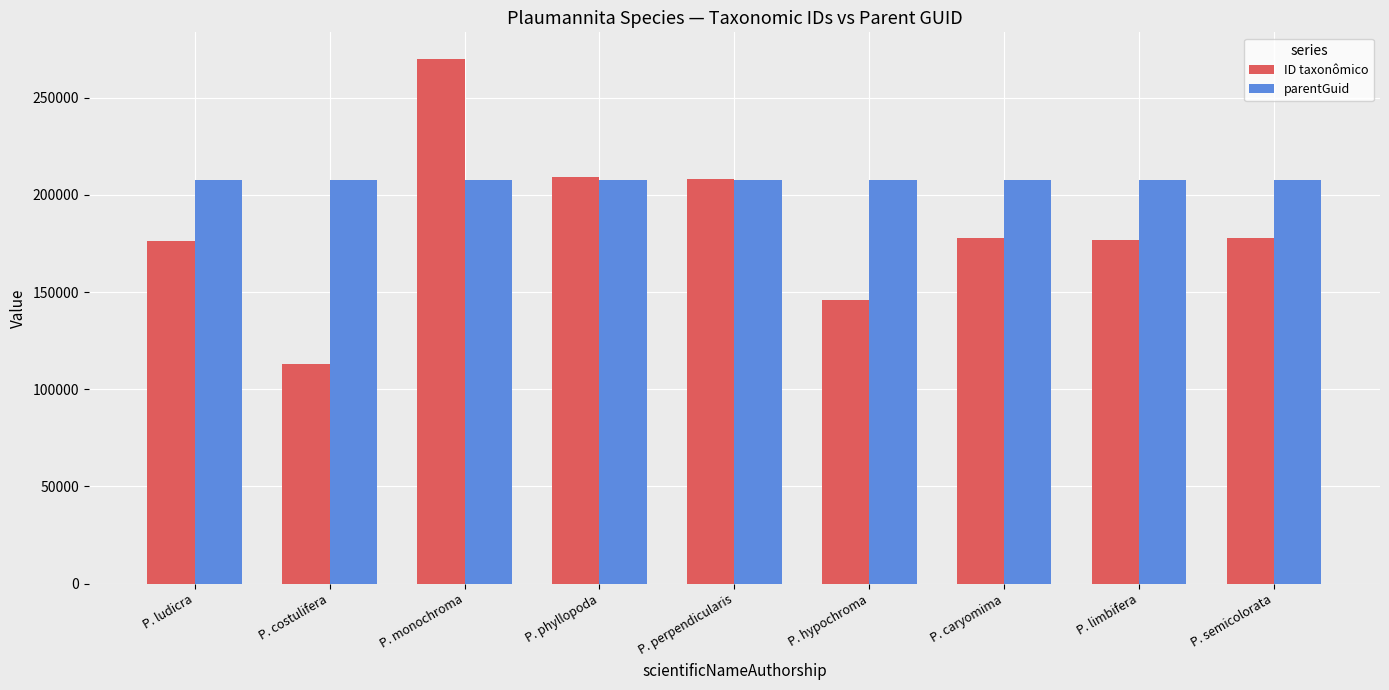

What is the minimum value shown in the chart?

112798